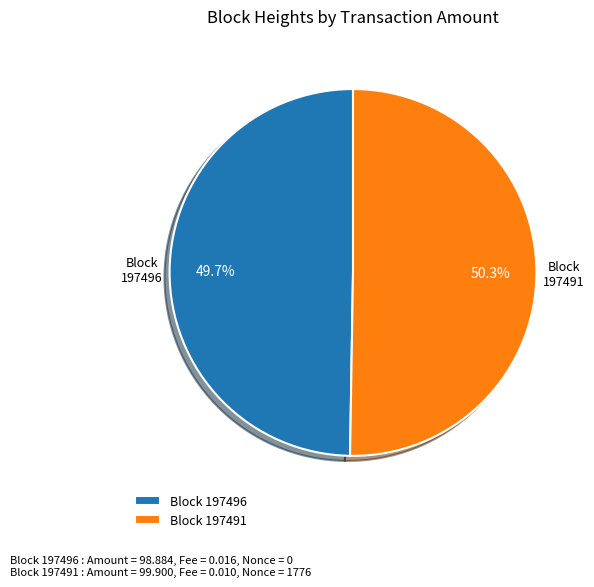

What is the ratio of the value at Block 197491 to the value at Block 197496?

1.0